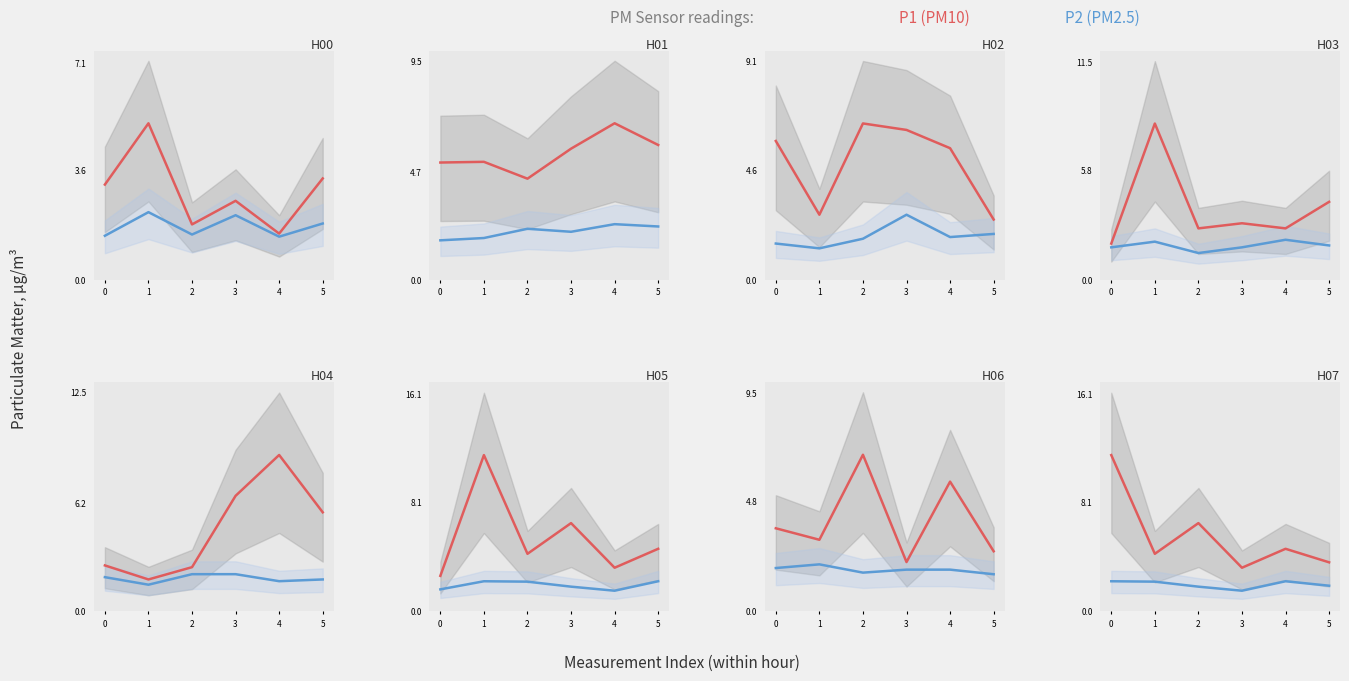

Is it true that P1 equals 5.9 at 5?

False